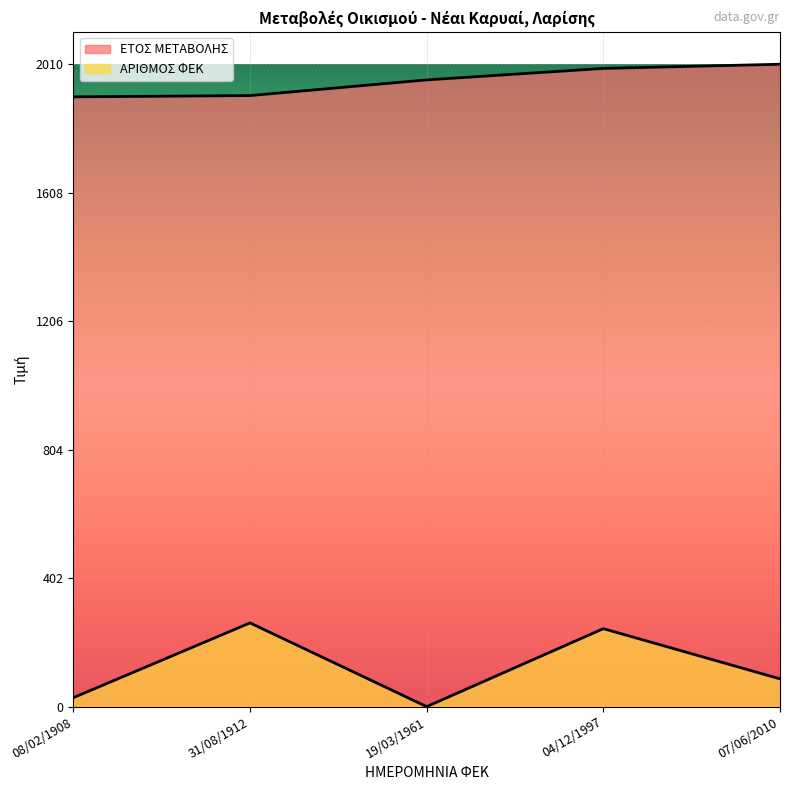

What is the difference between the ΑΡΙΘΜΟΣ ΦΕΚ values at 08/02/1908 and 19/03/1961?

28